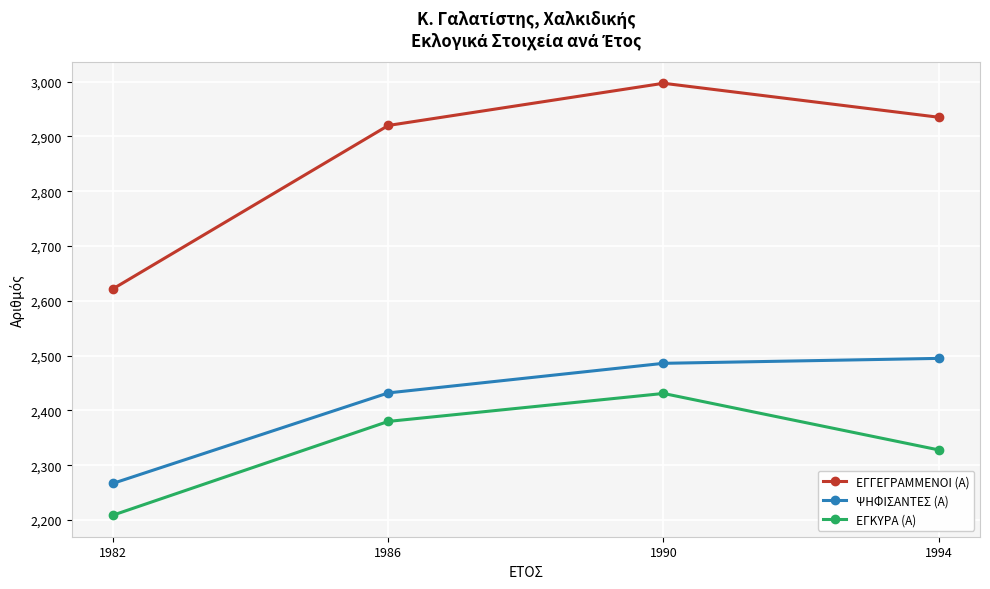

At 1994, list the series in order from largest to smallest.

ΕΓΓΕΓΡΑΜΜΕΝΟΙ (Α), ΨΗΦΙΣΑΝΤΕΣ (Α), ΕΓΚΥΡΑ (Α)